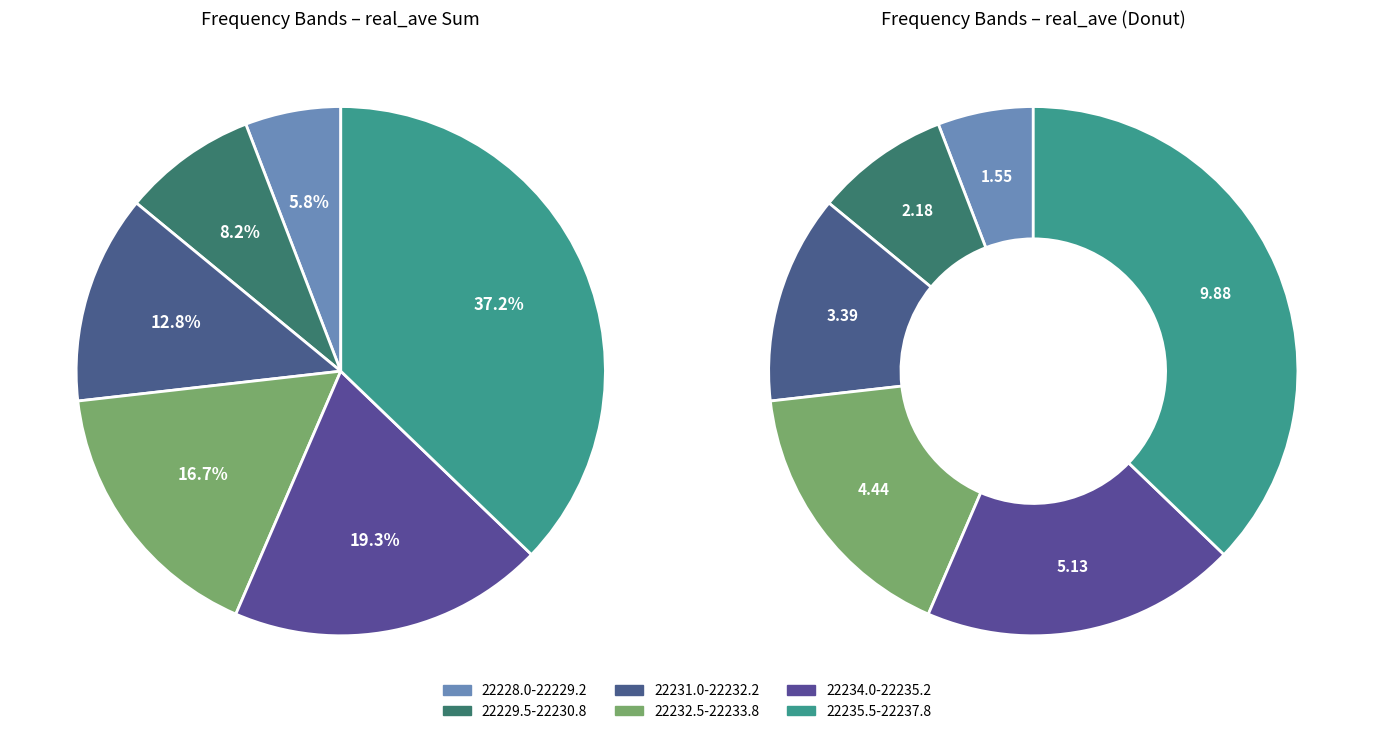

Which category has the smallest portion of the pie?

22228.0